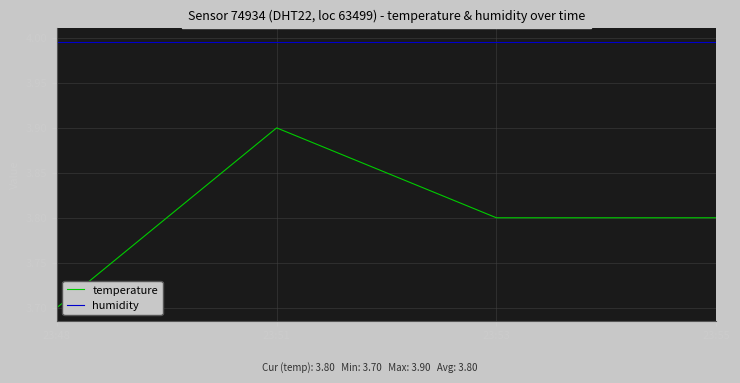

Is it true that temperature equals 5.4 at 23:55?

False